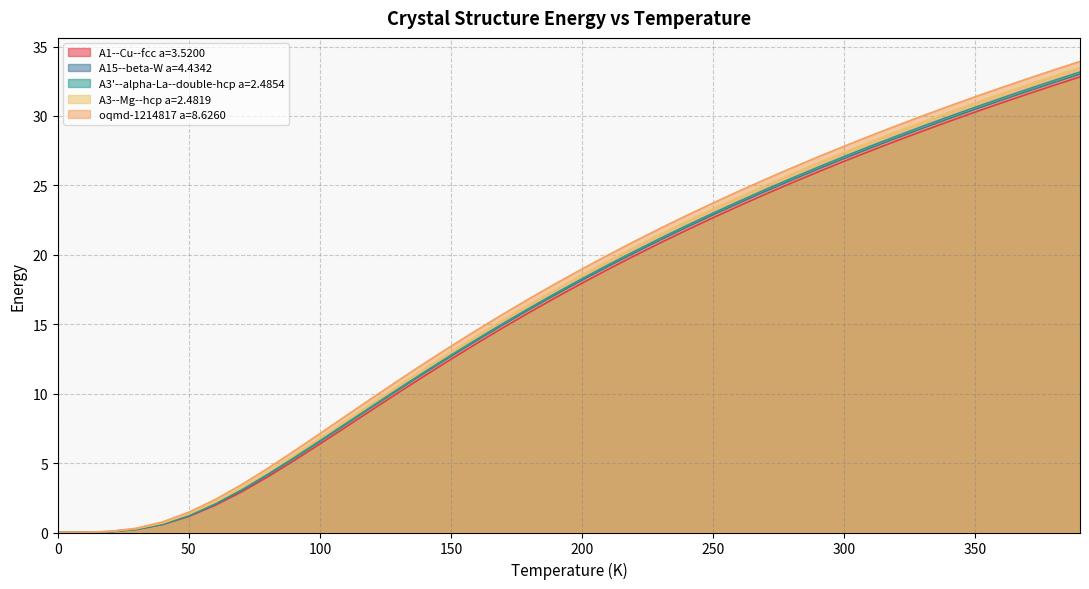

At which label does A3--Mg--hcp a=2.4819 first exceed 18?

200